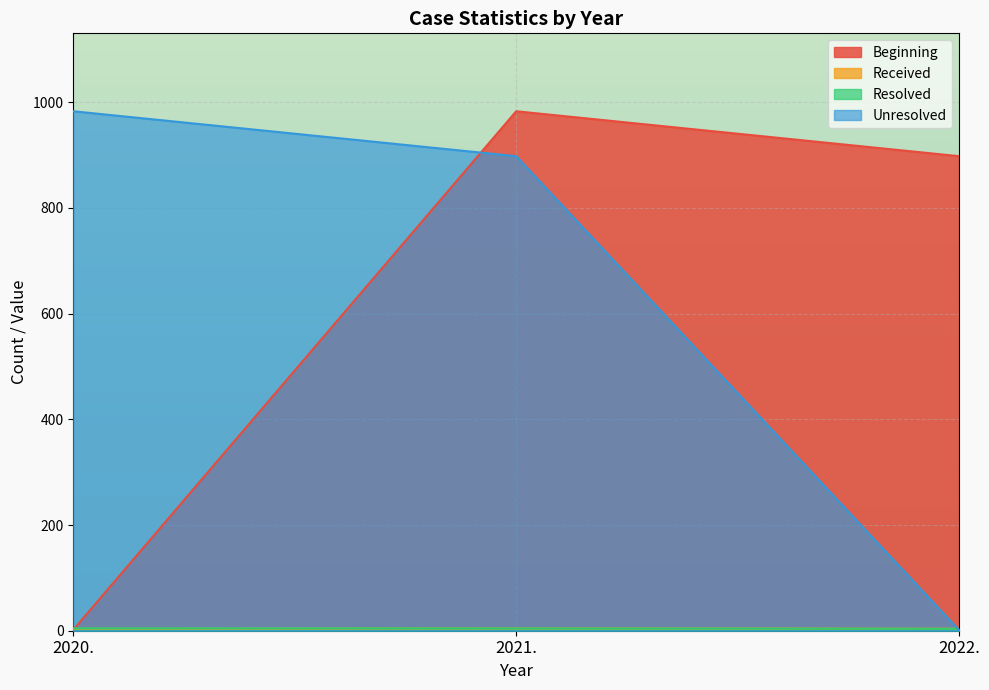

Rank the categories by Unresolved value from highest to lowest.

2020., 2021., 2022.